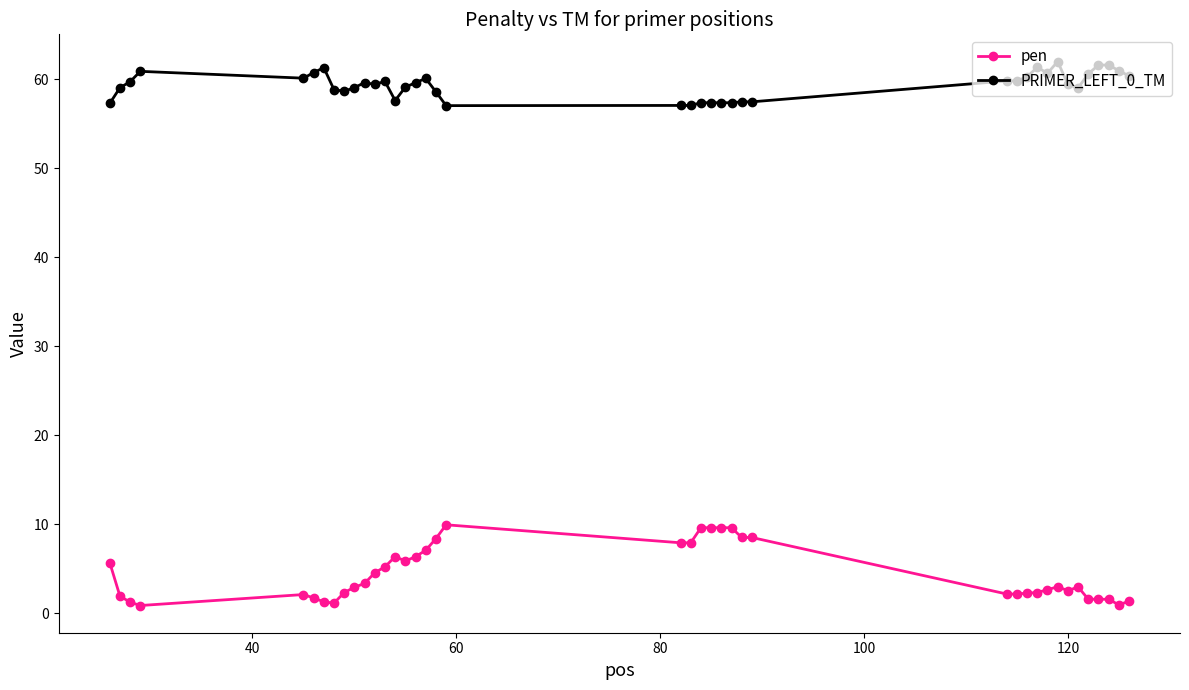

What is the greatest value displayed?

62.0